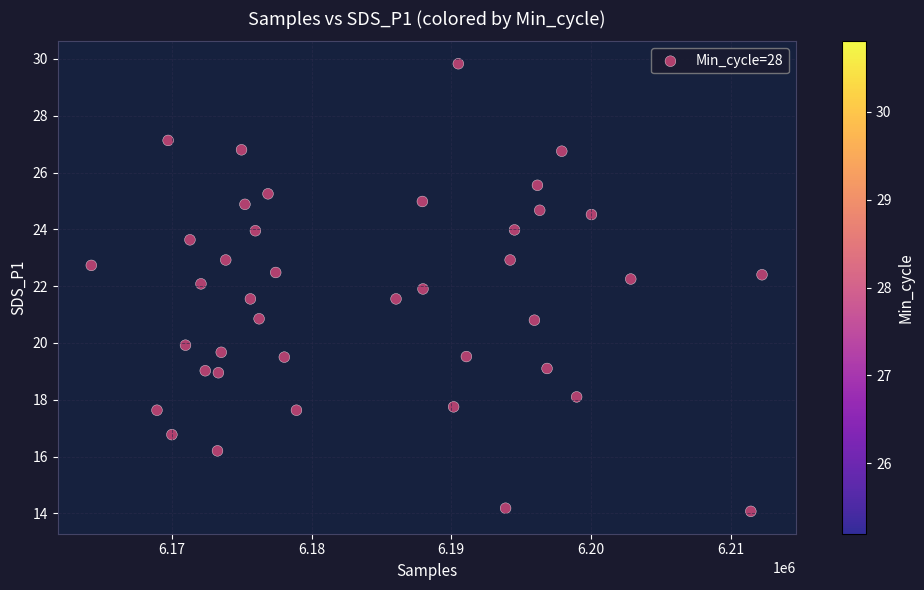

What is the range of X values (max minus min)?

47996.0